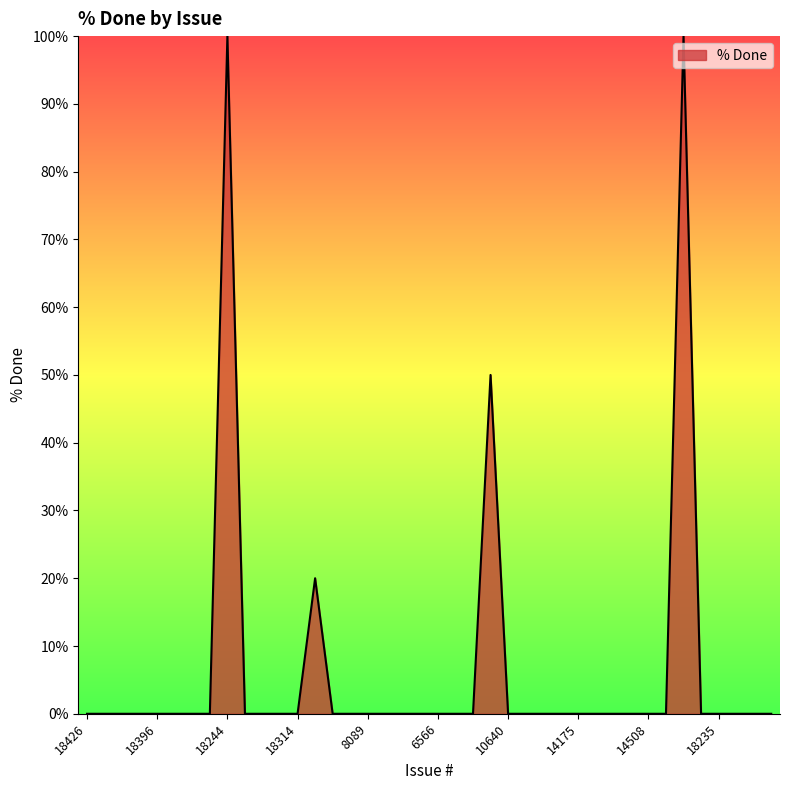

What is the difference between the maximum and minimum values?

100